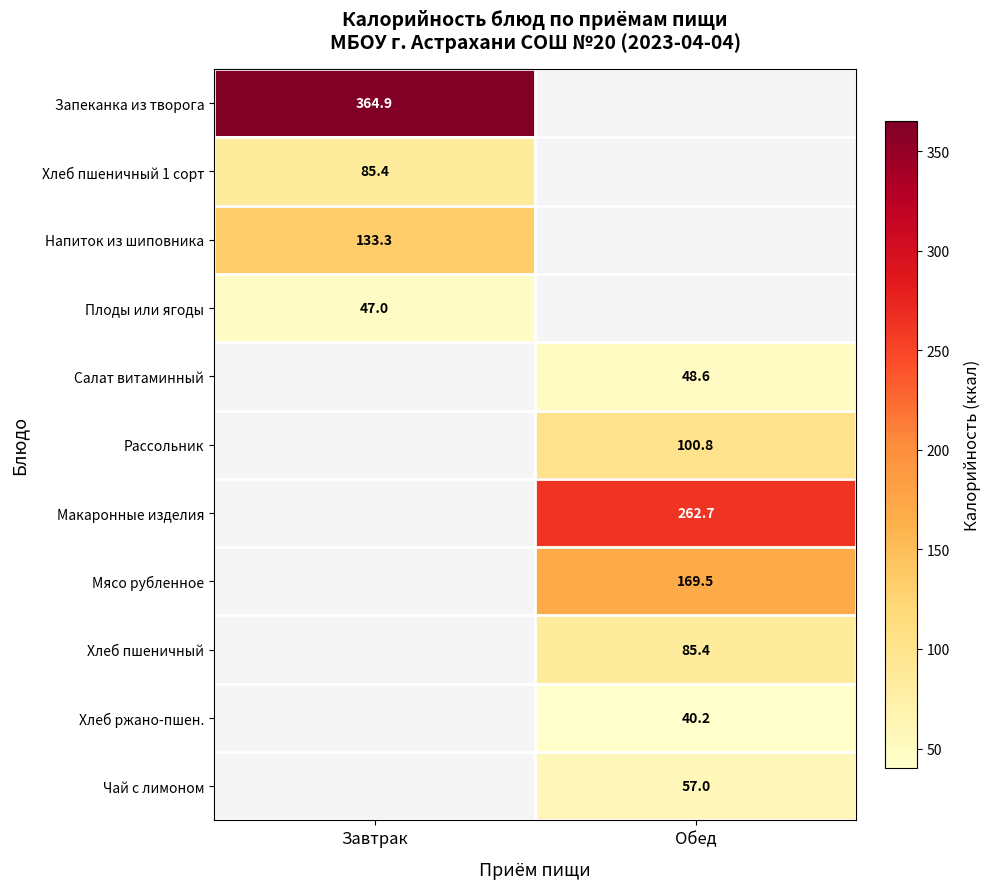

What is the minimum value shown in the chart?

40.2